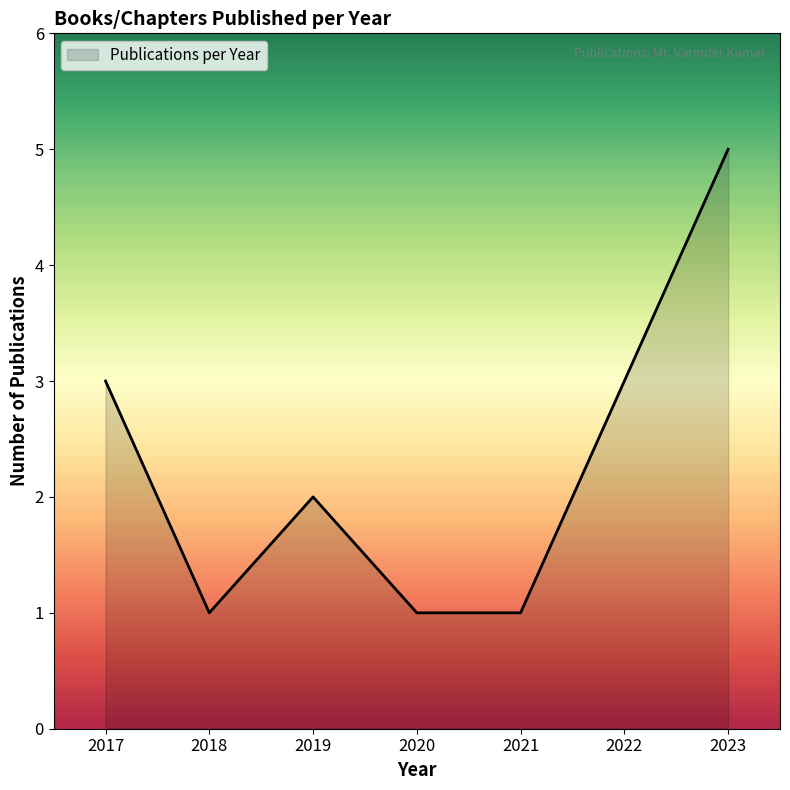

True or false: the data has more than 2 interior local peaks.

False